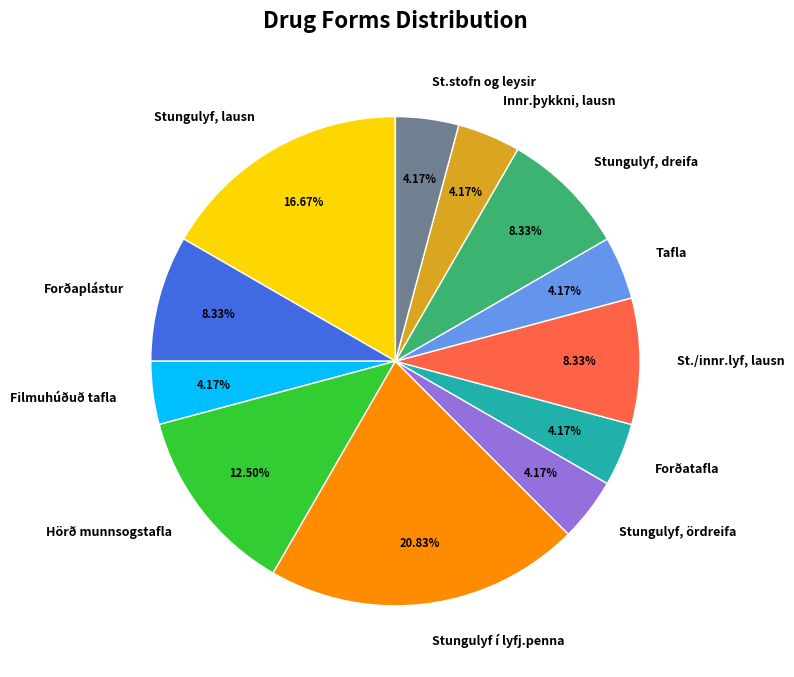

Is there a majority slice in this chart?

No